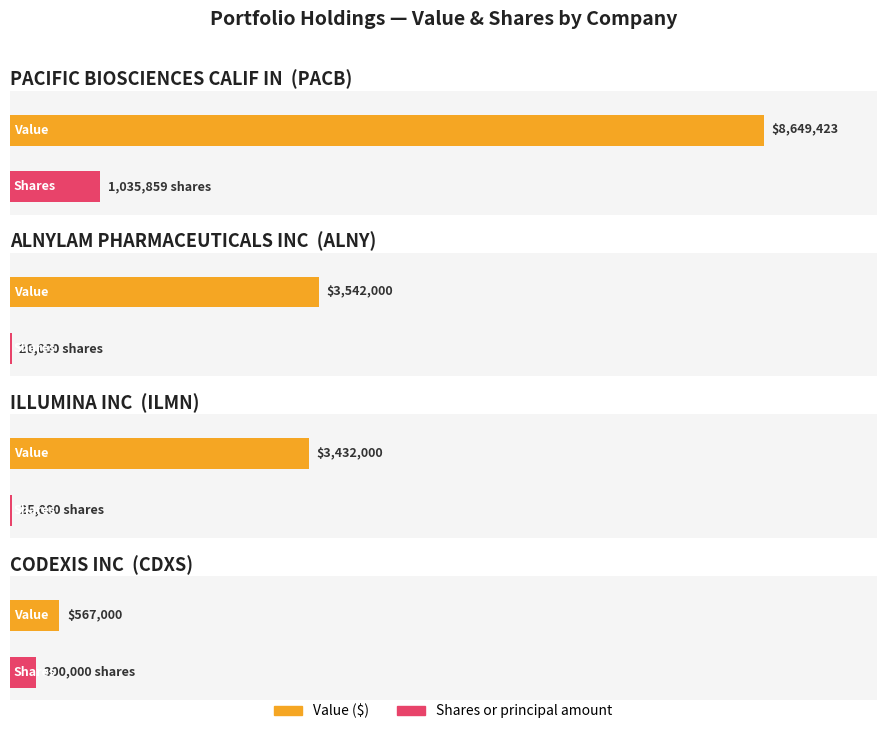

What is the spread (max minus min) of values at PACIFIC BIOSCIENCES
CALIF IN?

7613564